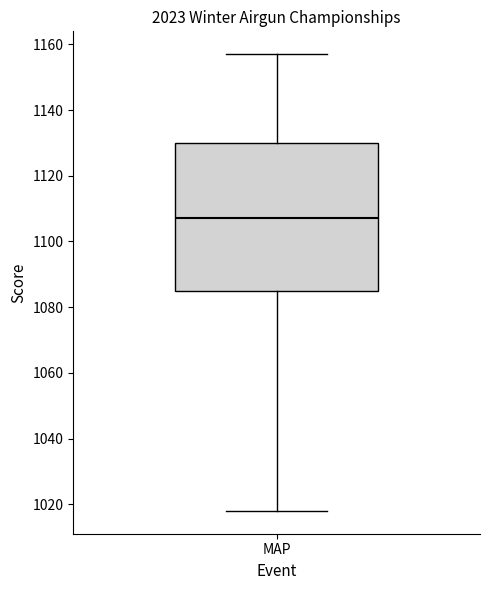

Transcribe this box plot: give where the median line is, the range the box spans, and where the two whiskers end, as read against the y-axis. The values are not printed on the chart, so give them approximately, as read against the axis.

median 1108, box 1086 to 1130, whiskers 1018 to 1158